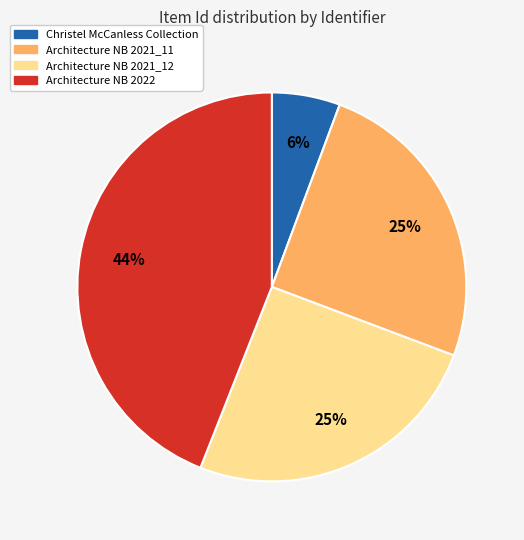

What percentage is the Christel McCanless Collection slice, to the nearest percent?

6%